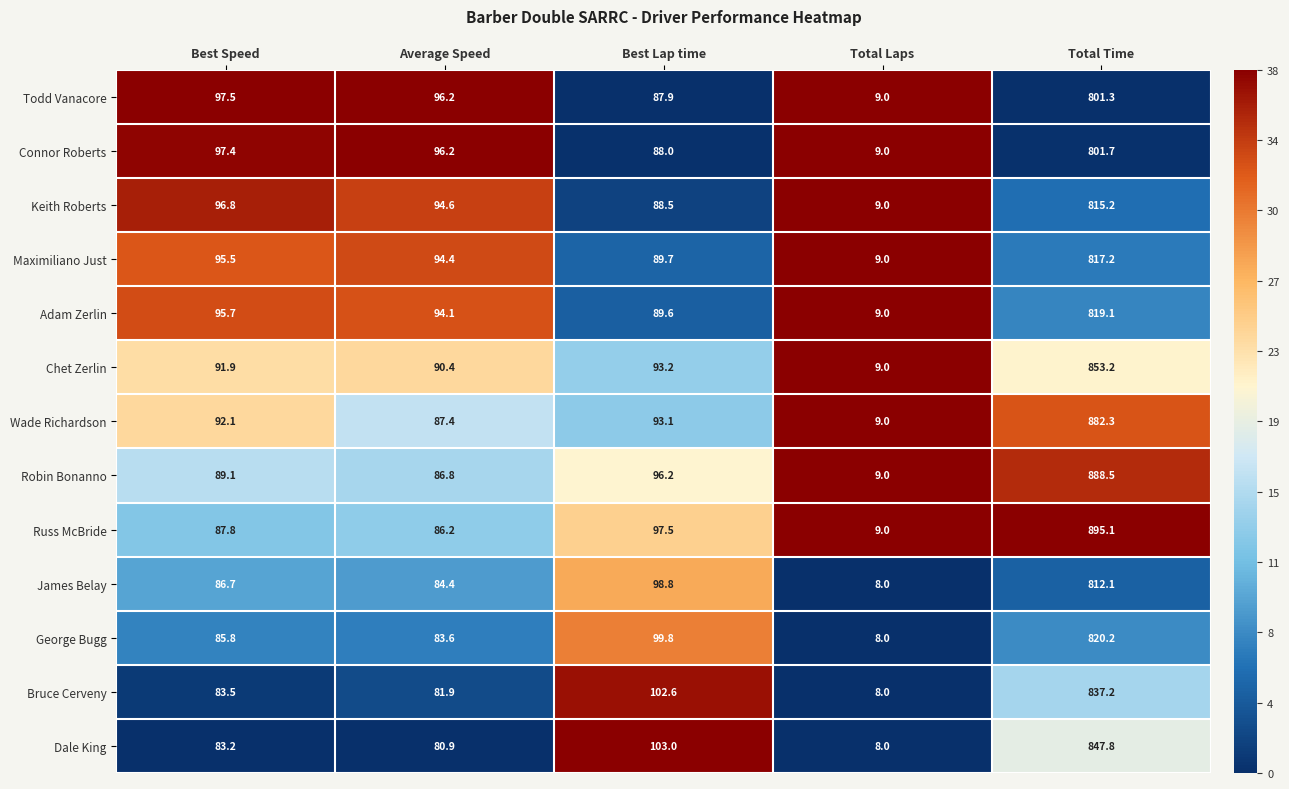

Which label corresponds to the largest value in the chart?

Total Time